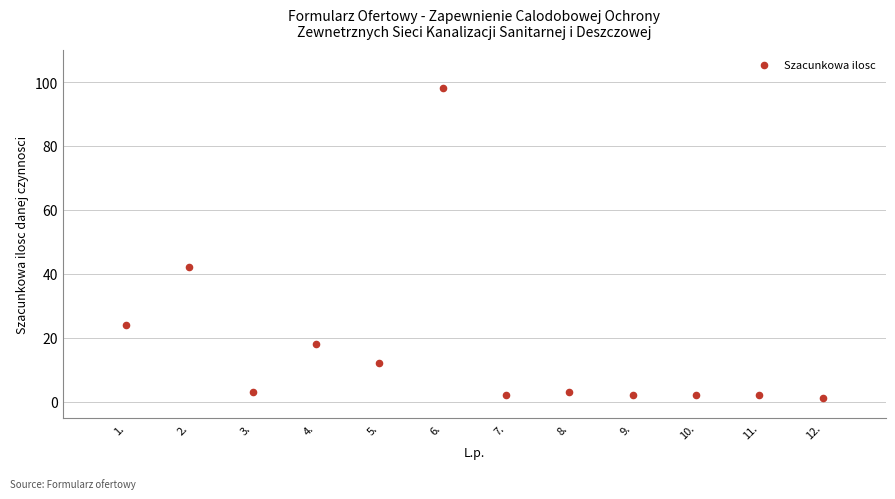

What Y value in the scatter plot is closest to 49?

42